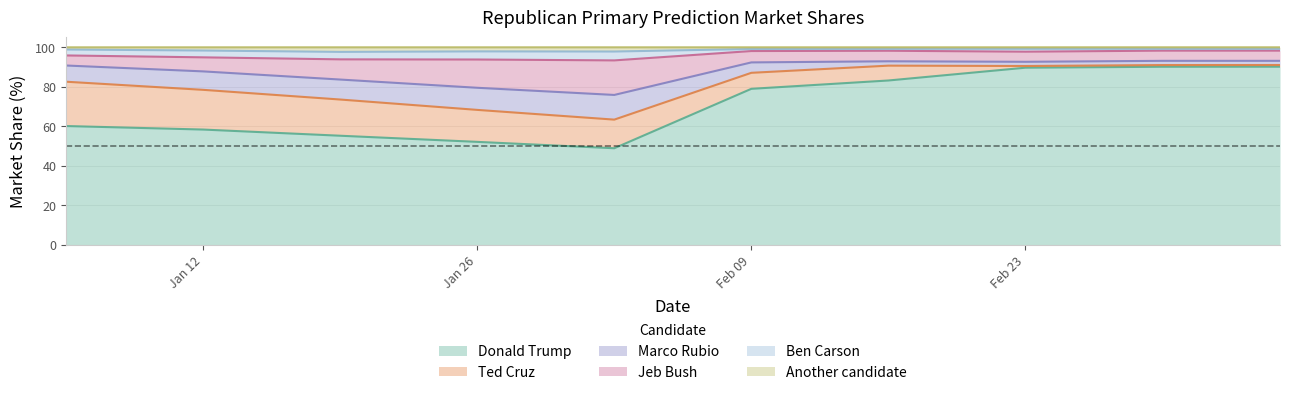

The value of Donald Trump at Jan 12 is 12.4. True or false?

False